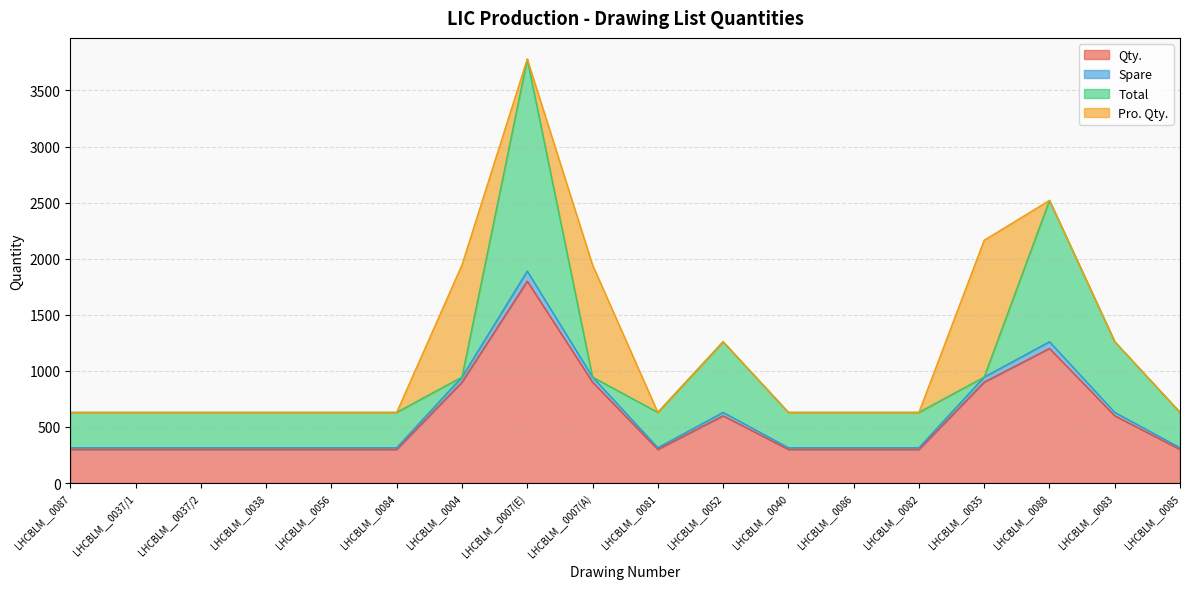

What is the highest value of the Qty. series?

1800